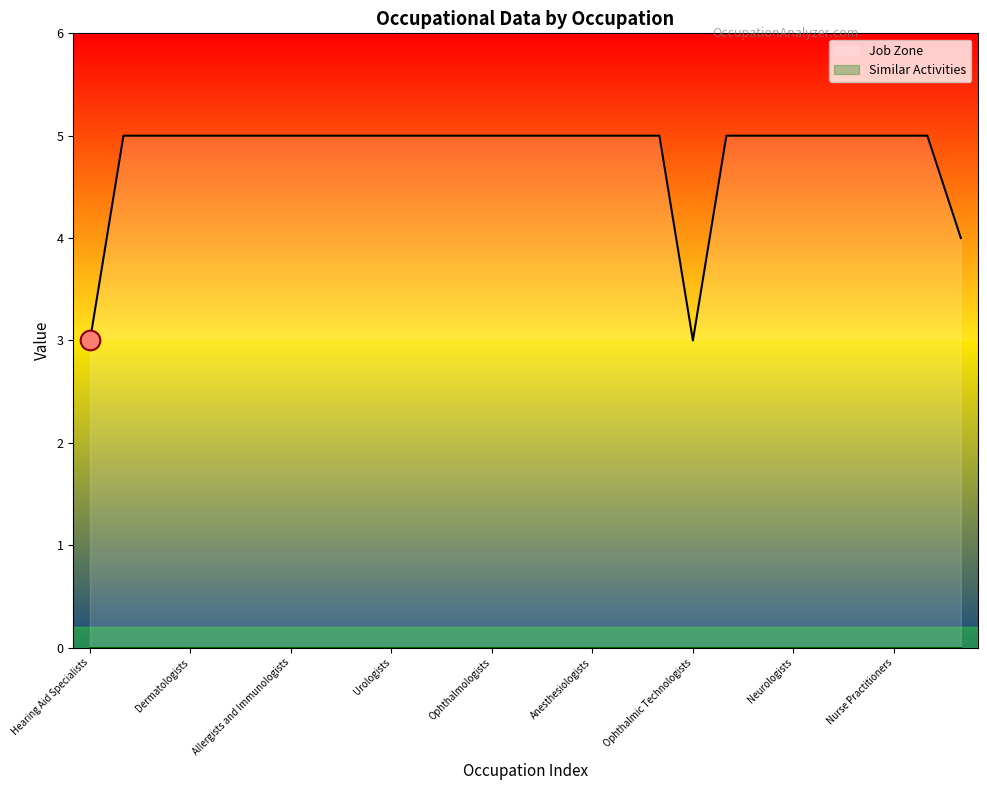

Which has a higher value, Urologists or Midwives?

Urologists